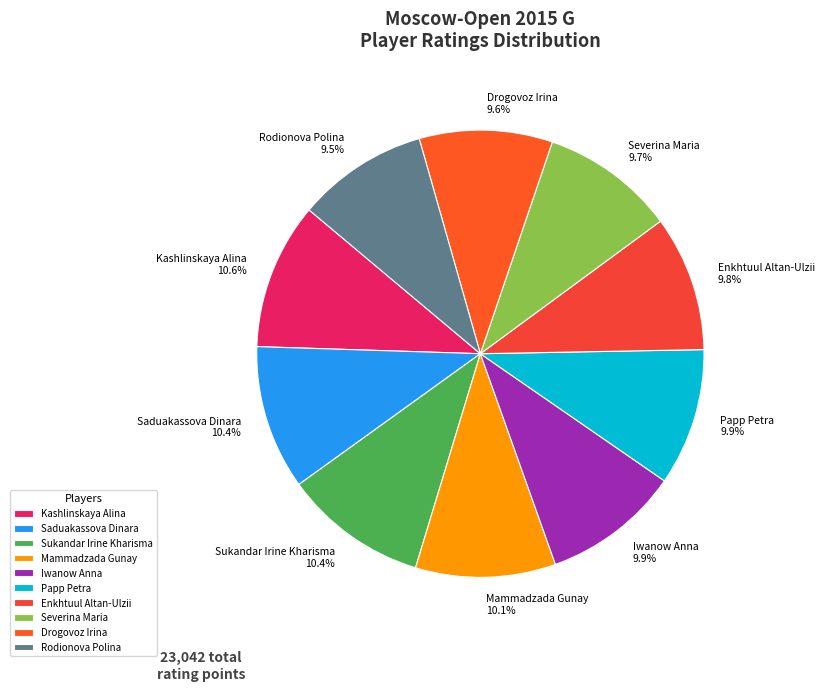

Does Enkhtuul Altan-Ulzii represent more than half of the total?

No